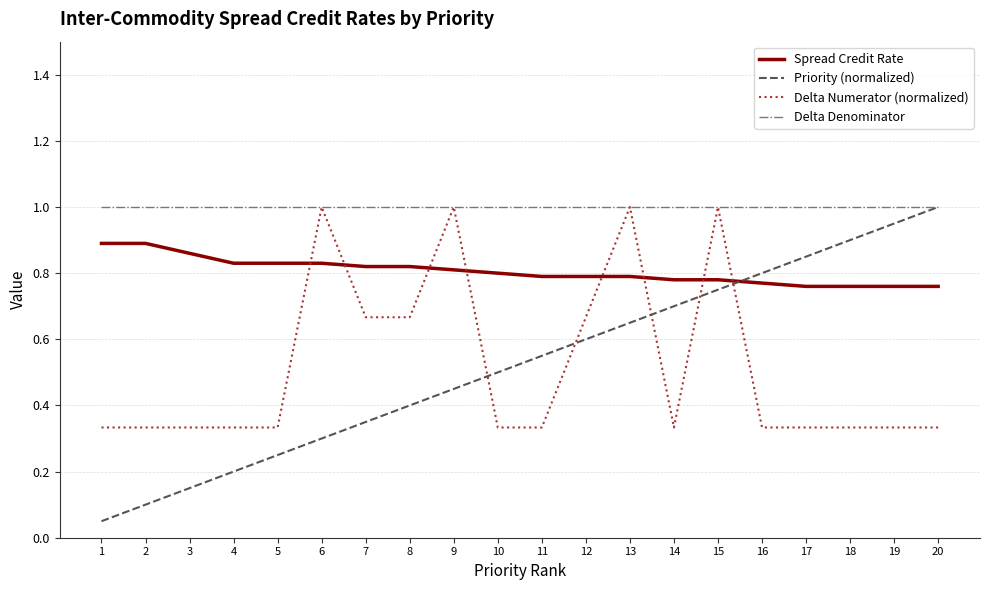

What is the maximum value shown in the chart?

1.0